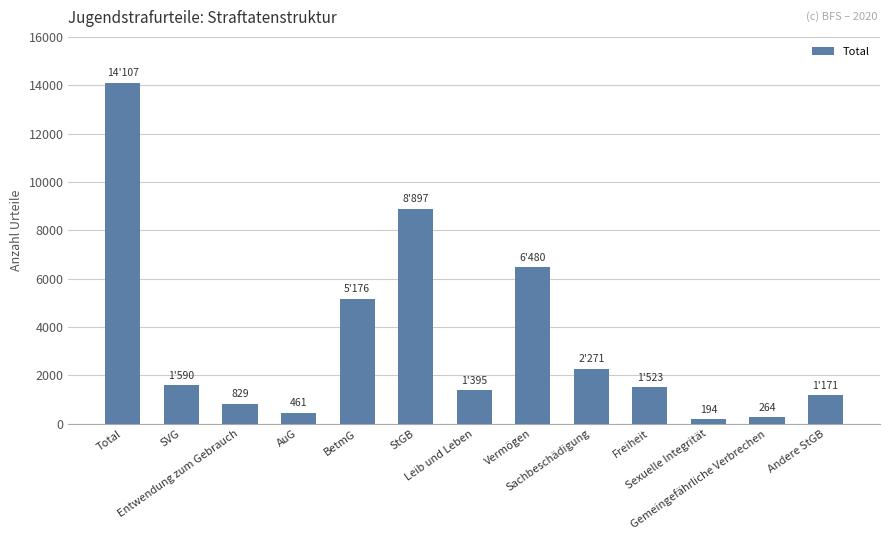

Approximately how many times larger is the value at Gemeingefährliche Verbrechen compared to Andere StGB?

0.2